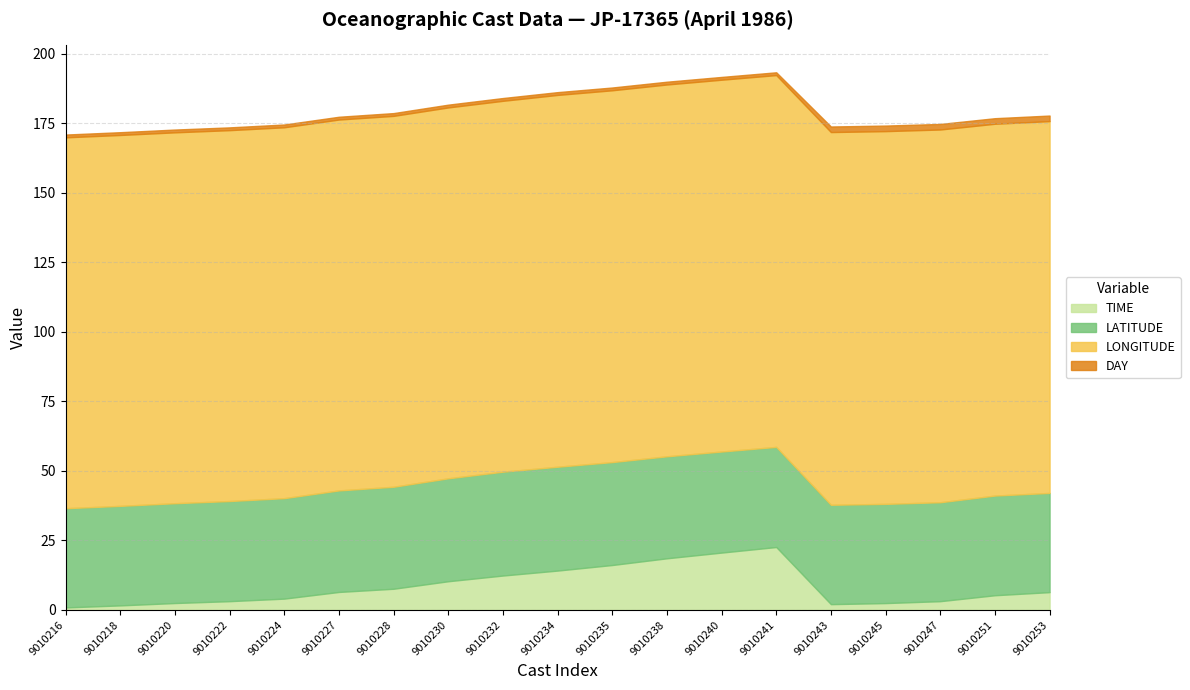

True or false: TIME and LONGITUDE cross at least once.

False